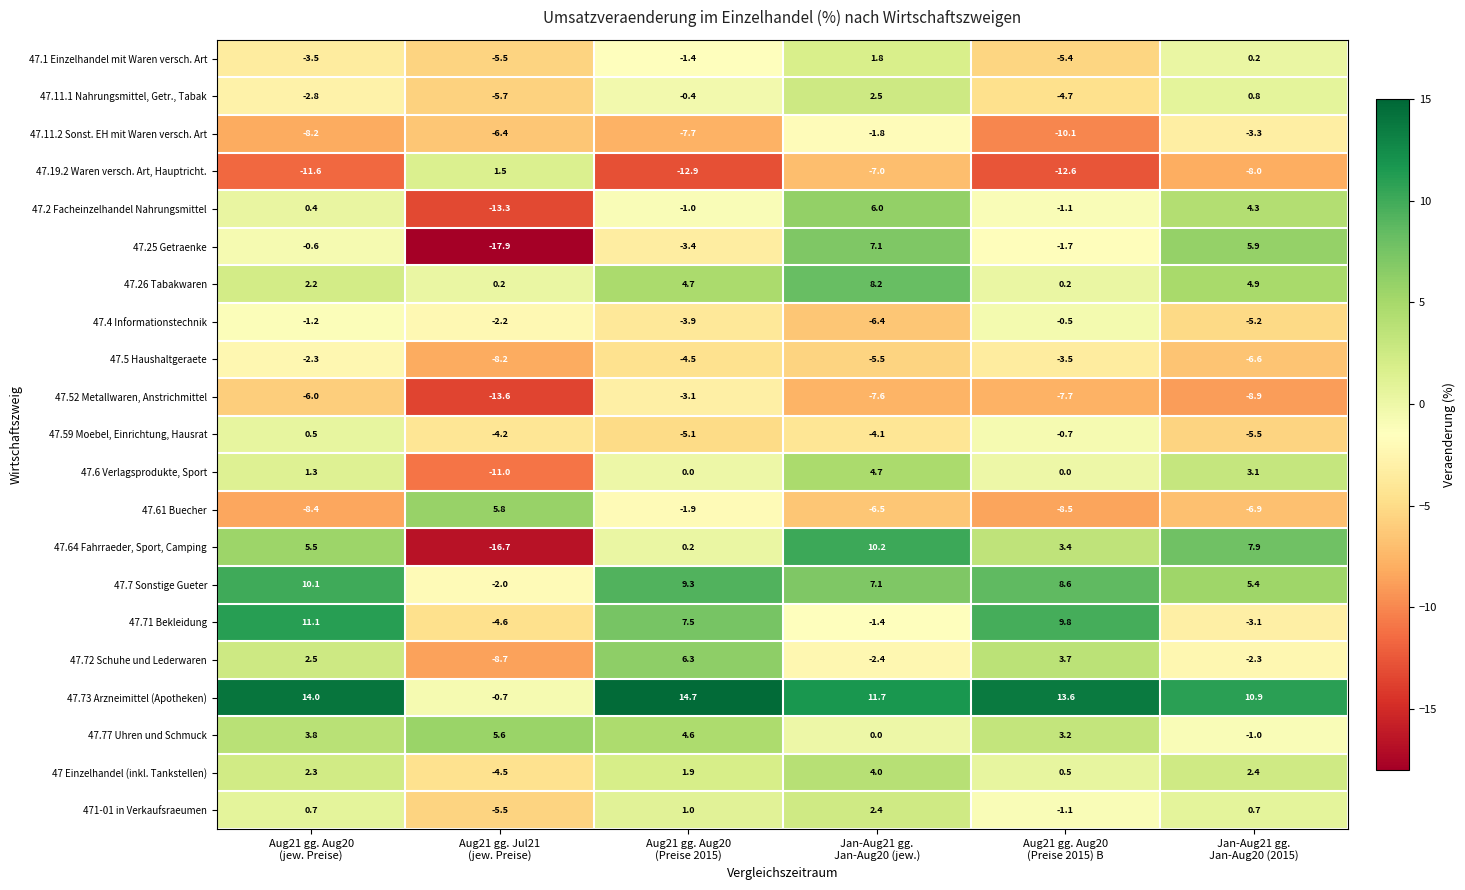

How many data points does each series have?

6